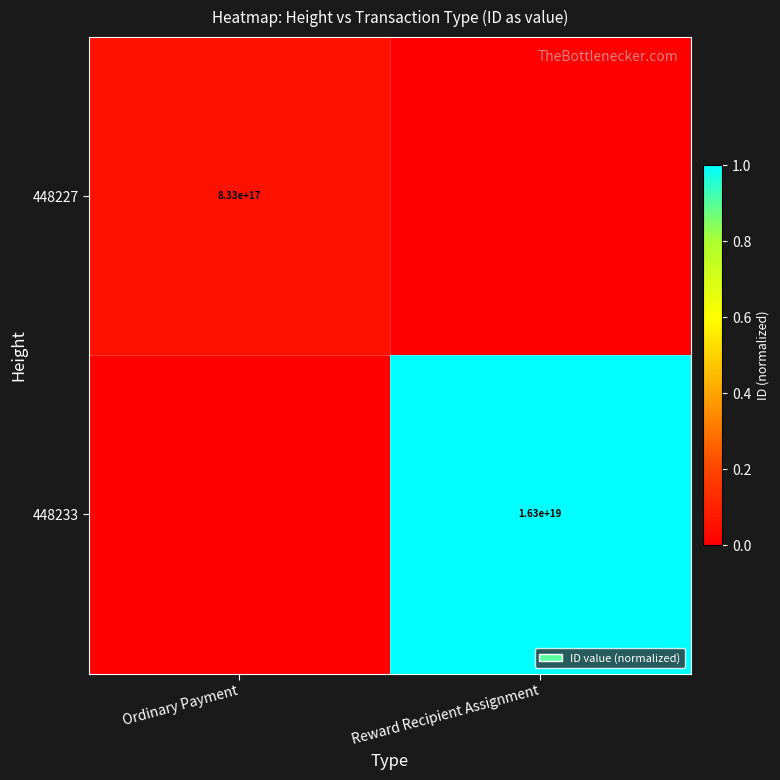

What is the greatest value displayed?

1.0